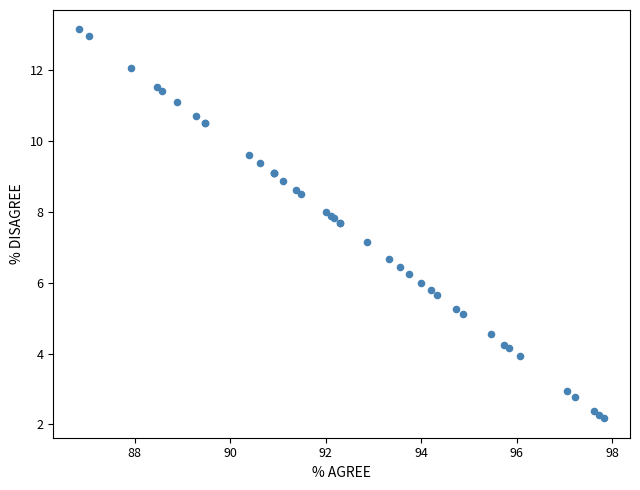

What Y value in the scatter plot is closest to 7?

7.1